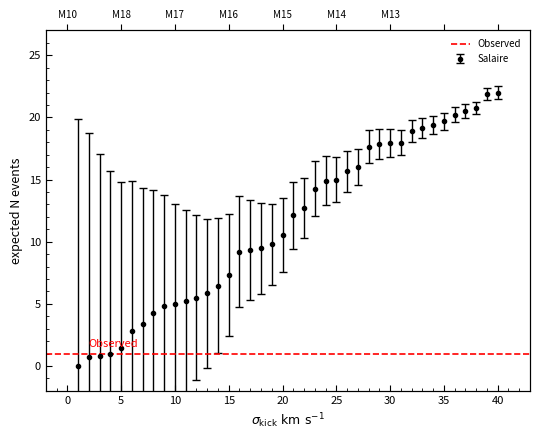

True or false: the data shows 12.1 at 21.

True